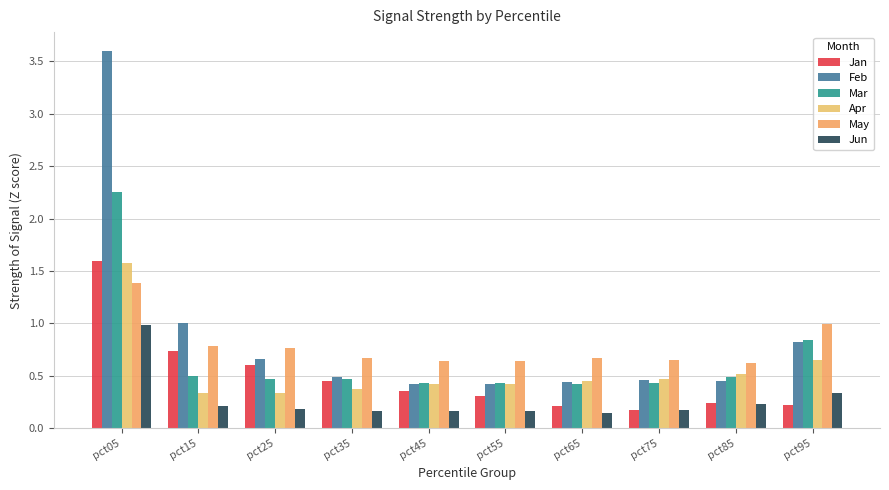

Rank the series by their maximum value, from highest to lowest.

Feb, Mar, Jan, Apr, May, Jun